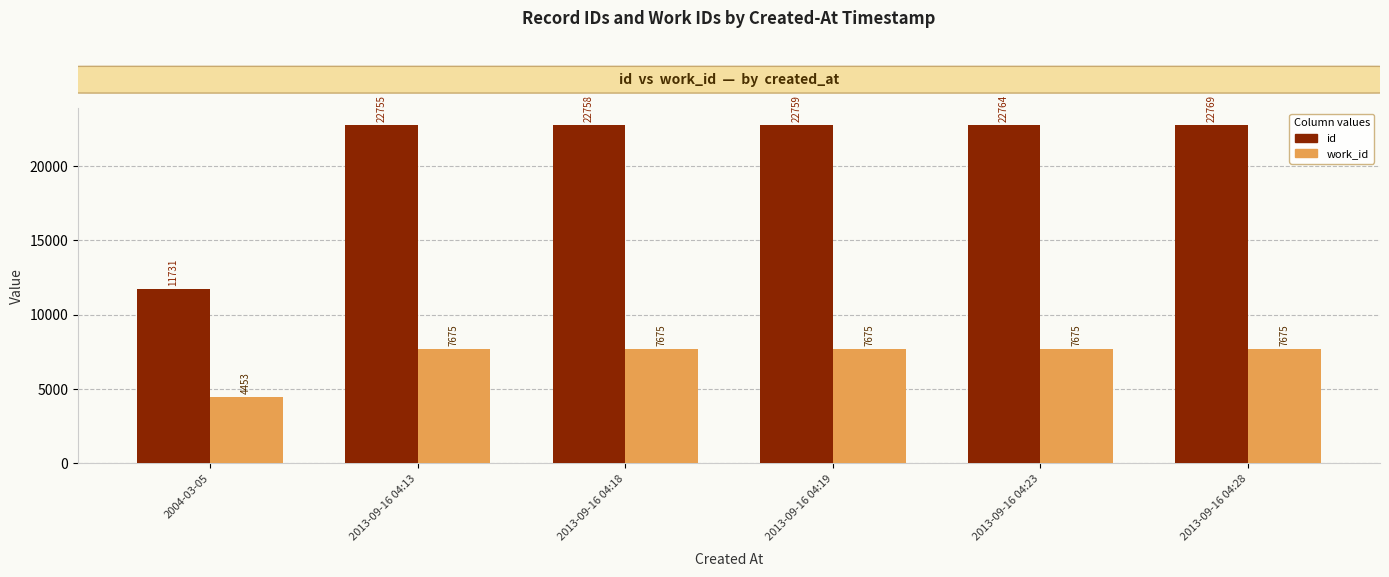

The value of id at 2013-09-16 04:13 is 9464. True or false?

False